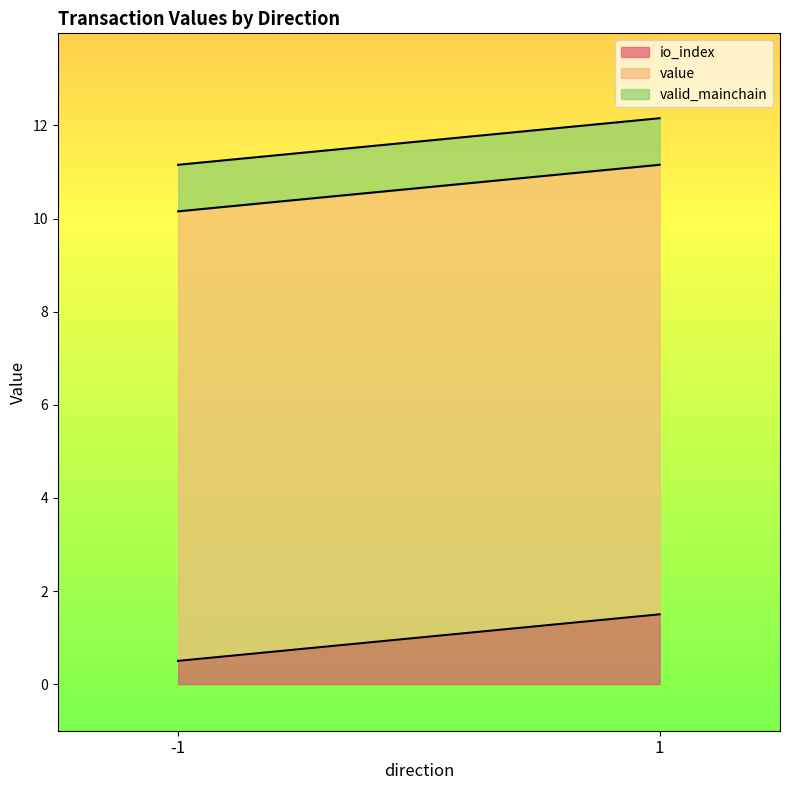

What is the total value across all series at -1?

11.2